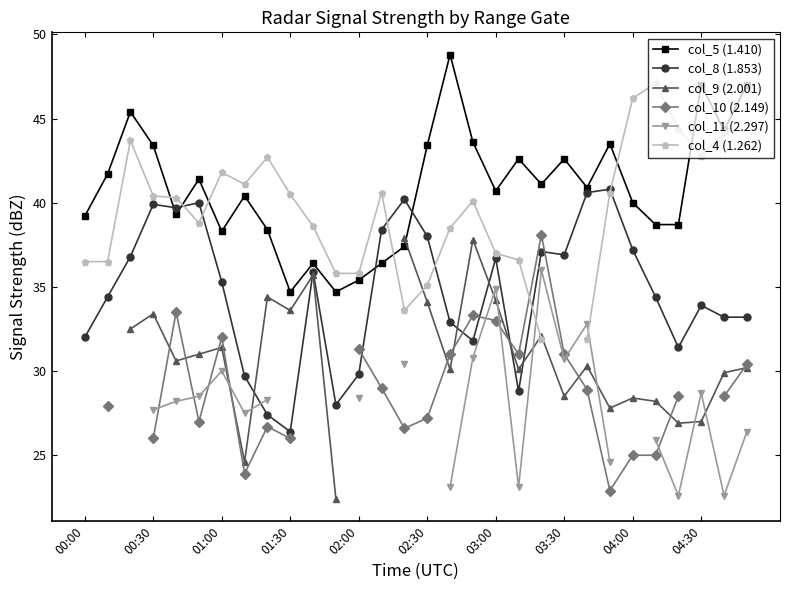

True or false: col_8 (1.853) has more than 2 interior local peaks.

True